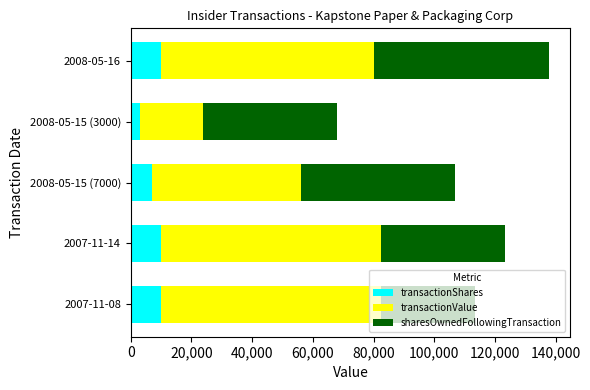

At which category is the sum across all series the highest?

2008-05-16